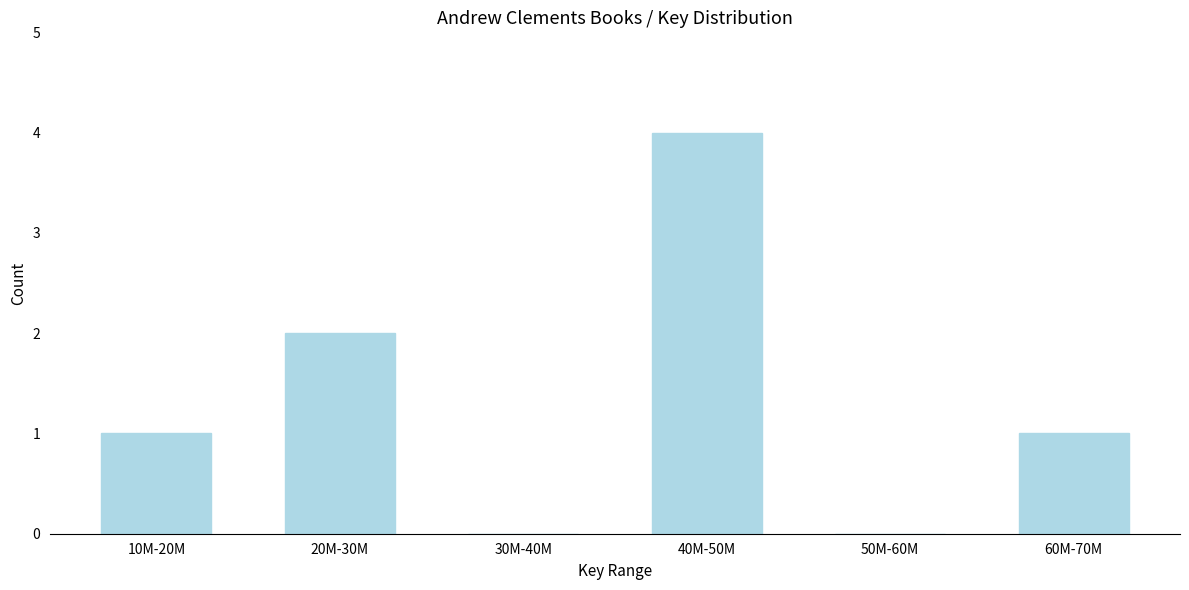

Reading left to right, what are all the values shown in this chart?

10M-20M=1	20M-30M=2	30M-40M=0	40M-50M=4	50M-60M=0	60M-70M=1